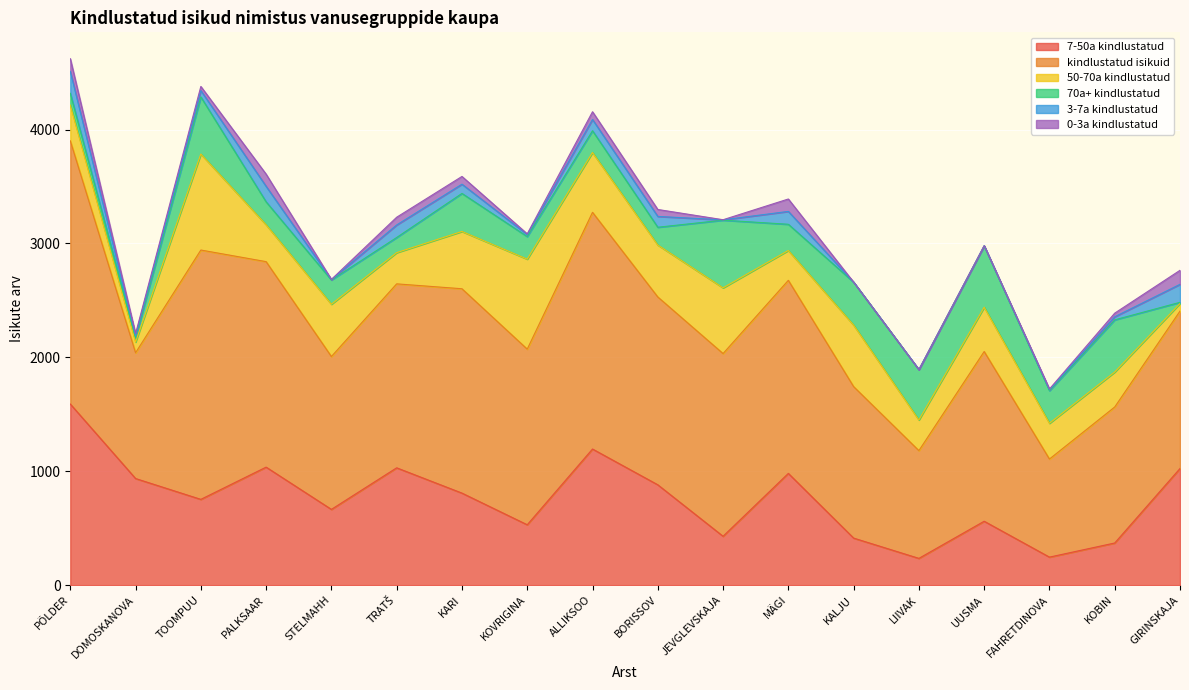

Which series has the largest total across all categories?

kindlustatud isikuid